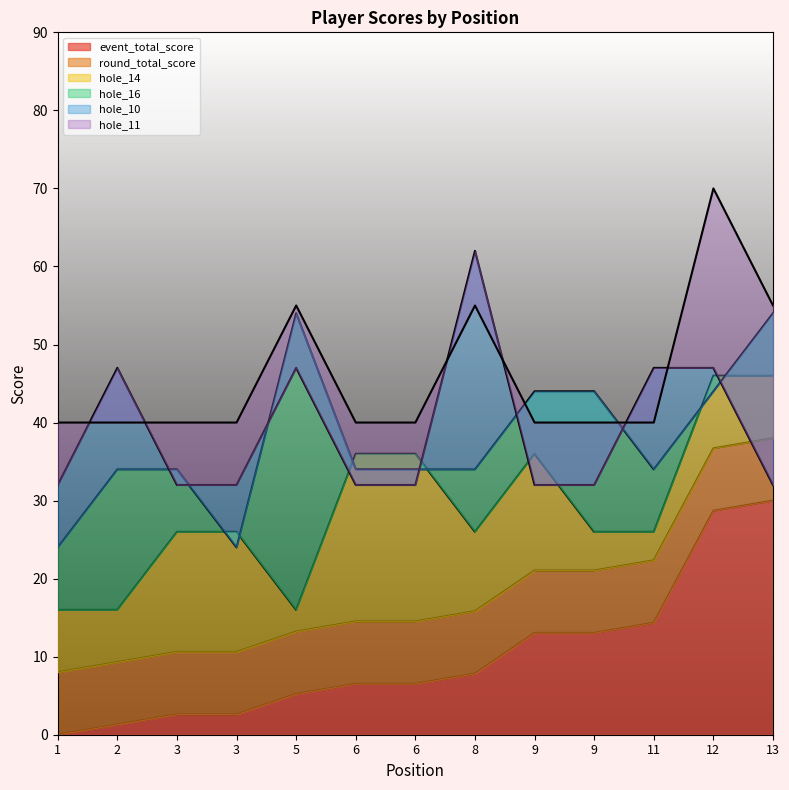

Which has a higher value, 3 or 6?

6